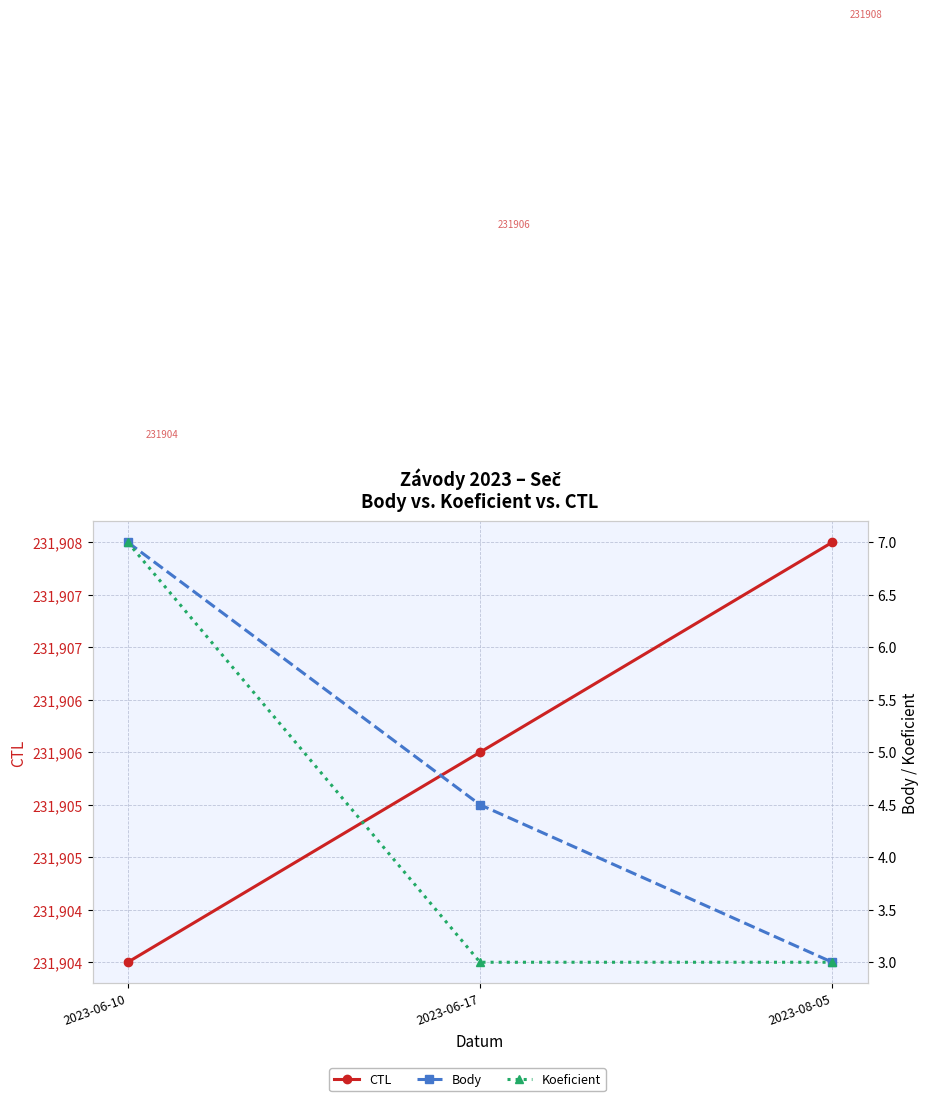

Where is Body nearest to the value 5?

2023-06-17